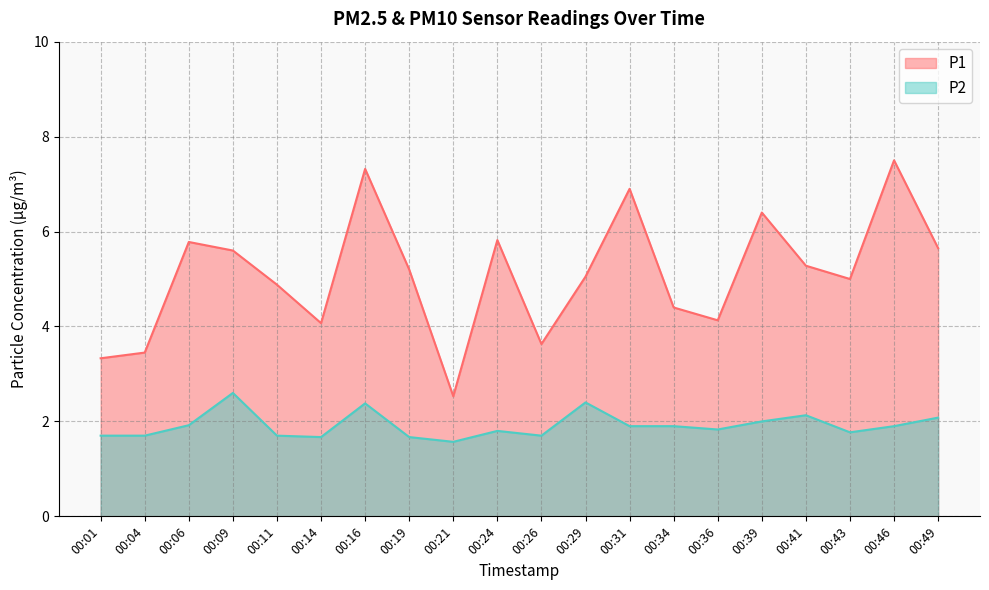

Where is the first local maximum for P1?

00:06